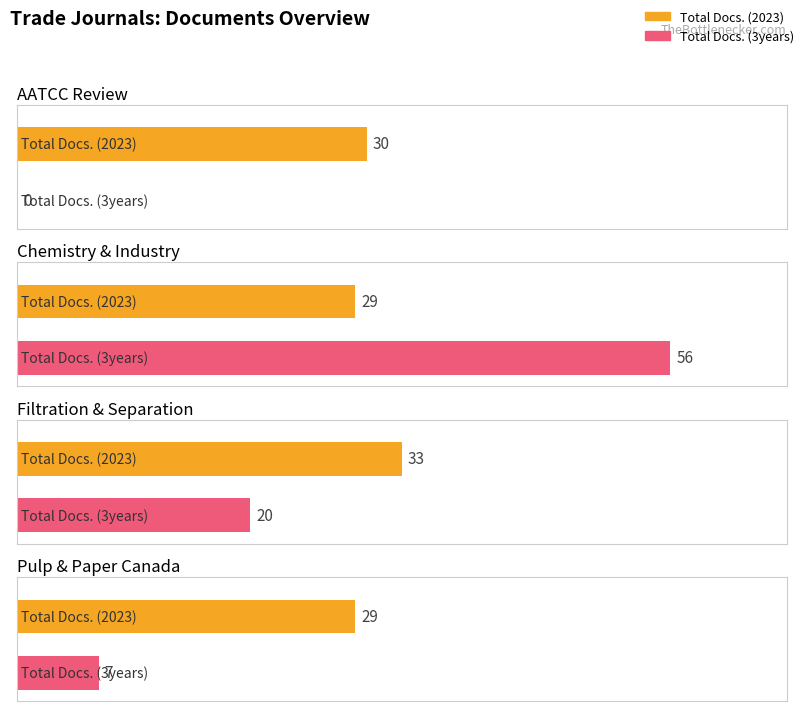

The value of Total Docs. (3years) at AATCC Review is 0. True or false?

True